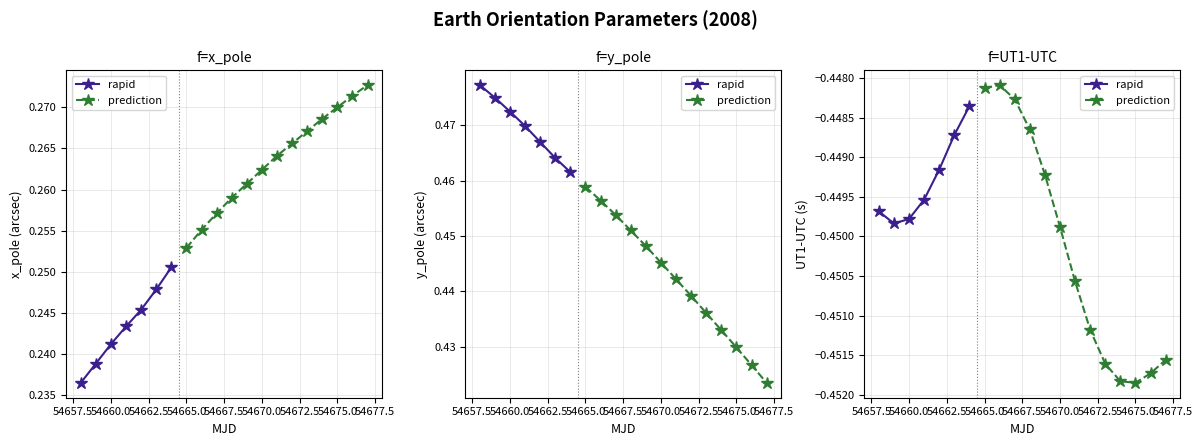

What is the difference between the highest and lowest values at 14?

0.9